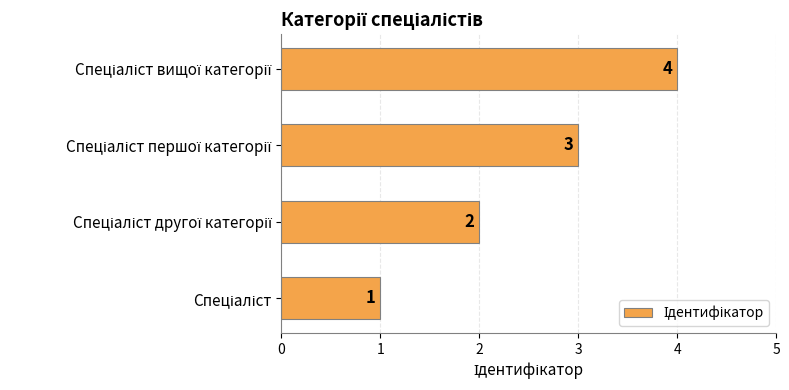

What is the greatest value displayed?

4